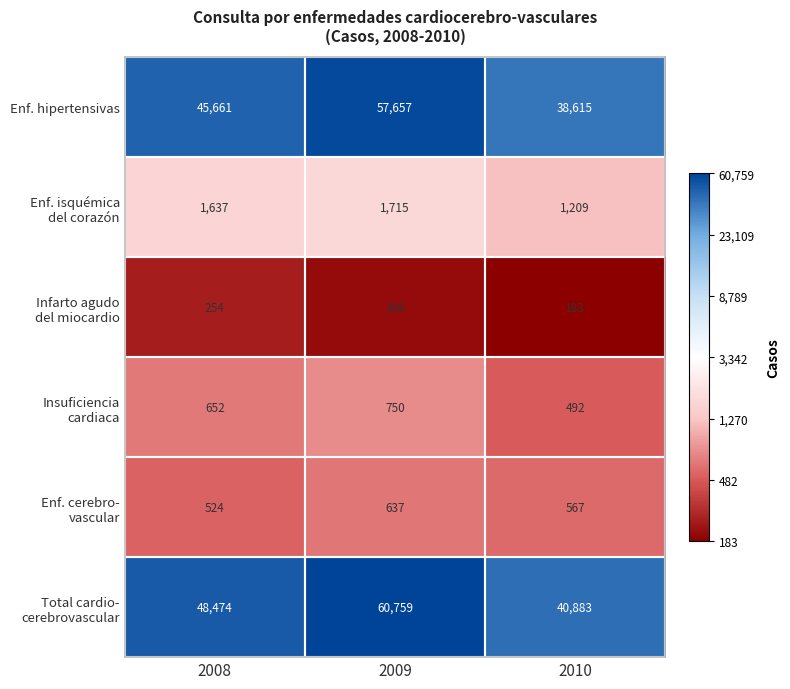

What is the sum of the Enf. hipertensivas values at 2008 and 2010?

84276